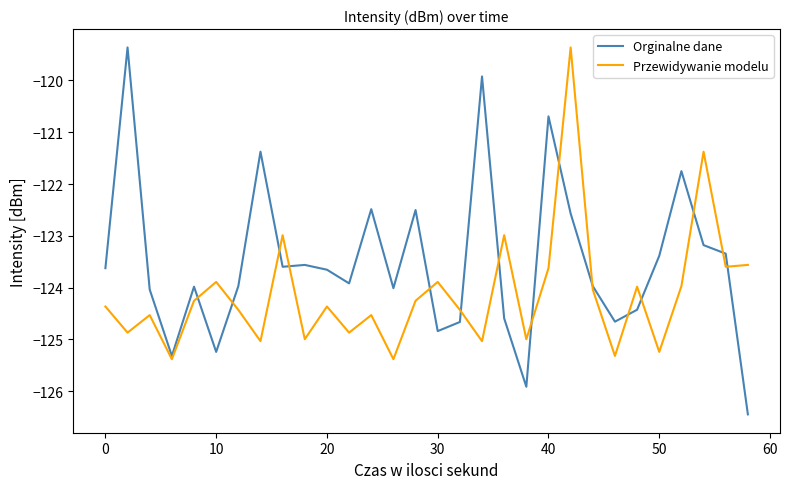

What is the lowest value of the Przewidywanie modelu series?

-125.4